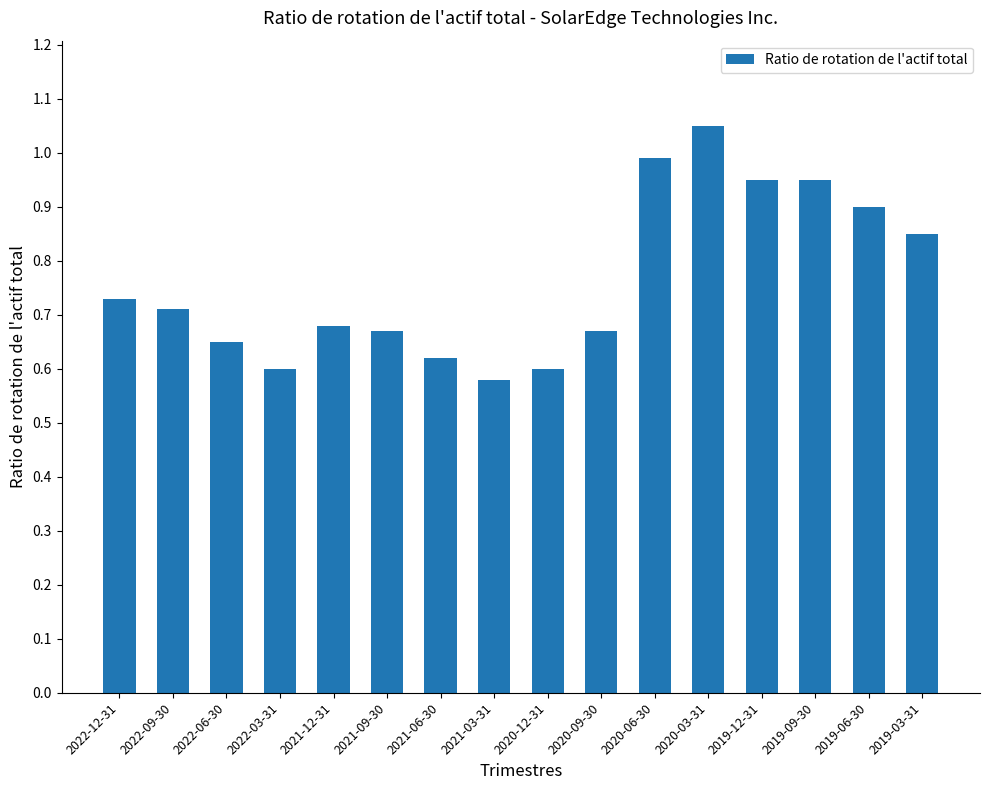

Is it true that the value at 2020-12-31 is 0.6?

True